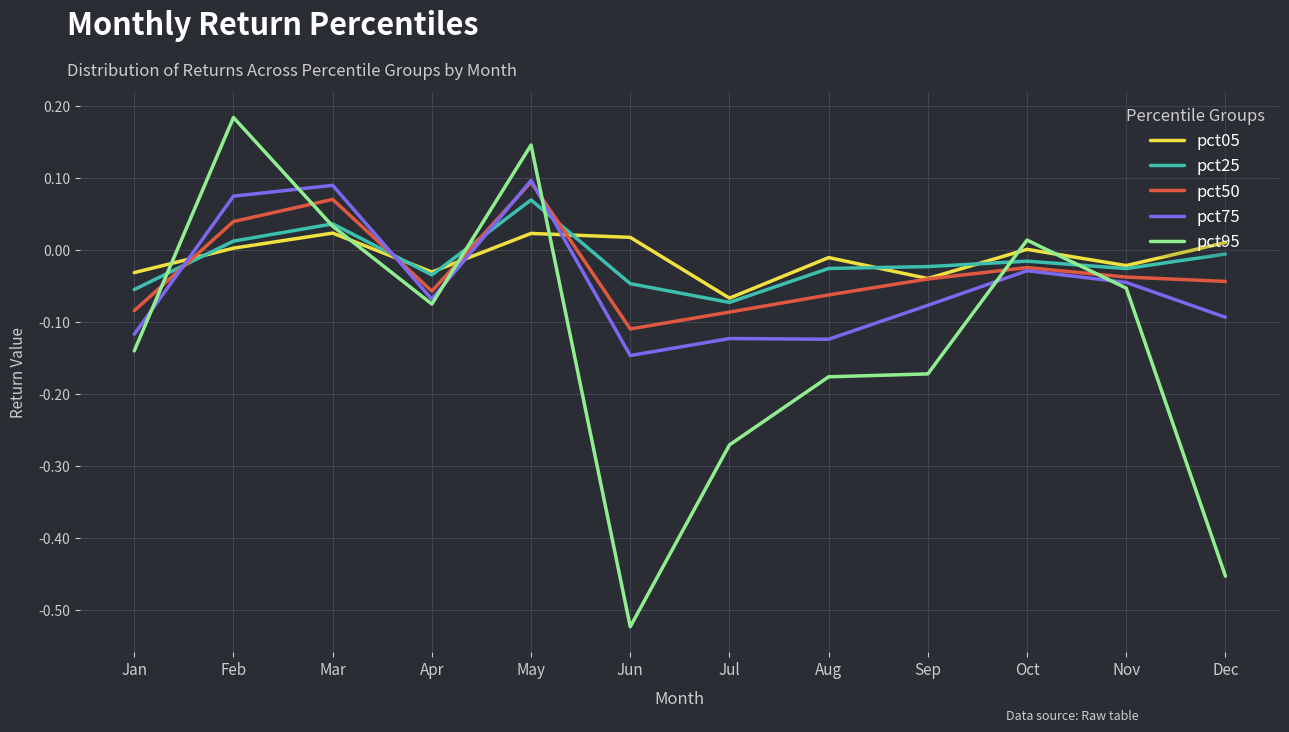

At which category does pct05 reach its first local peak?

Mar